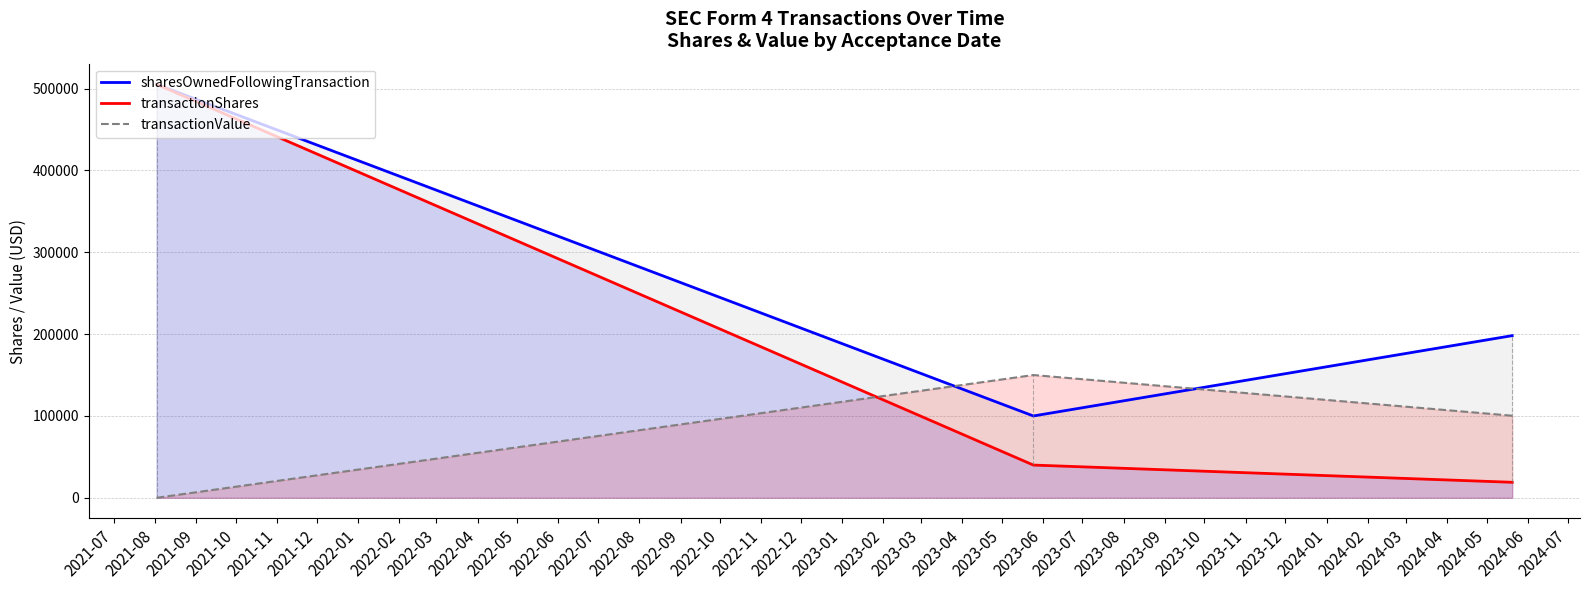

Count the number of data series in this chart.

3